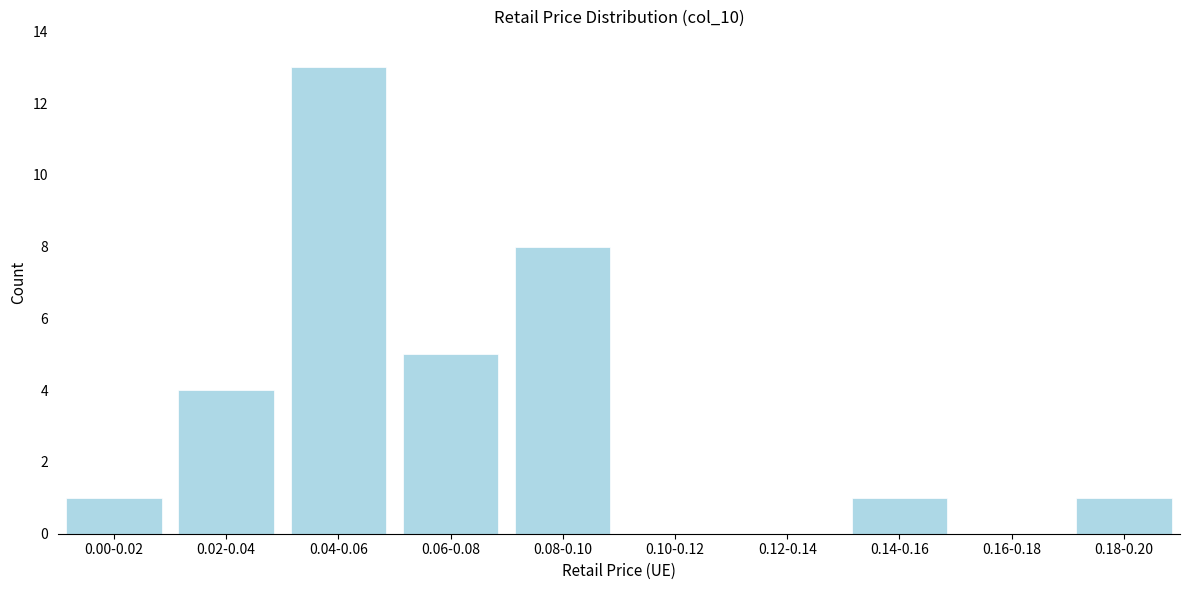

Reading left to right, transcribe all the data shown in this chart.

0.00-0.02=1	0.02-0.04=4	0.04-0.06=13	0.06-0.08=5	0.08-0.10=8	0.10-0.12=0	0.12-0.14=0	0.14-0.16=1	0.16-0.18=0	0.18-0.20=1